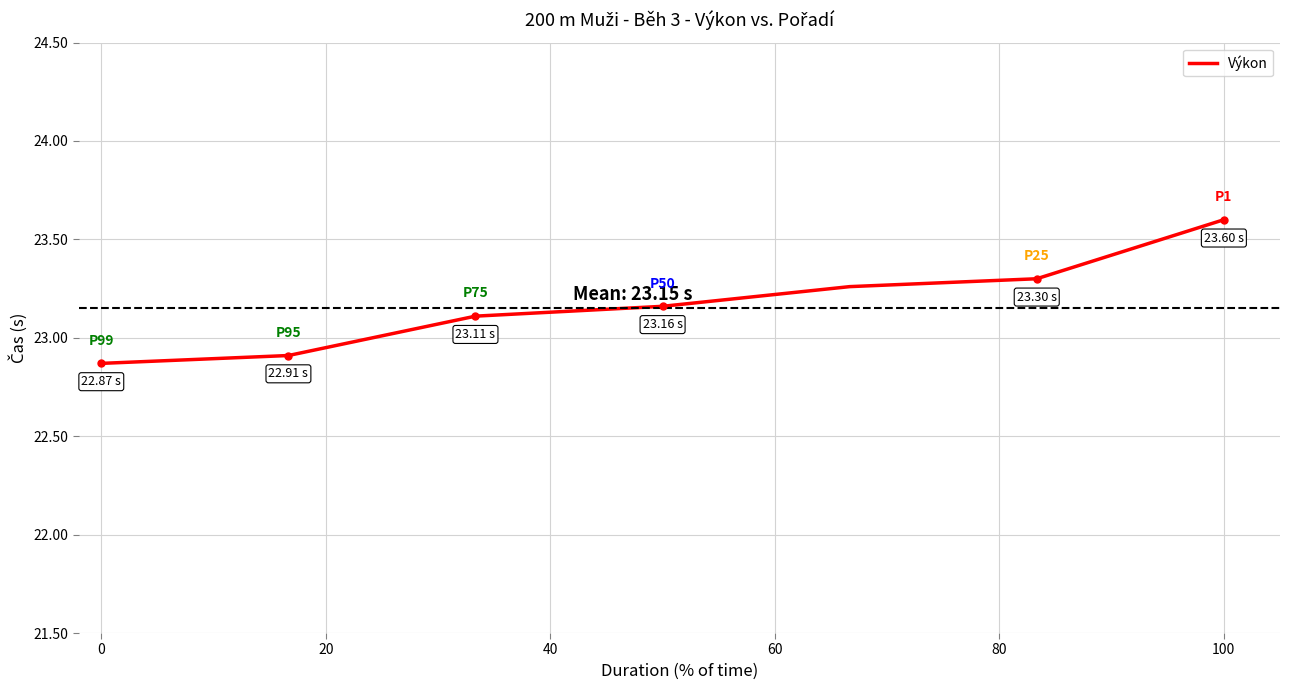

What is the difference between the second highest and second lowest values?

0.4